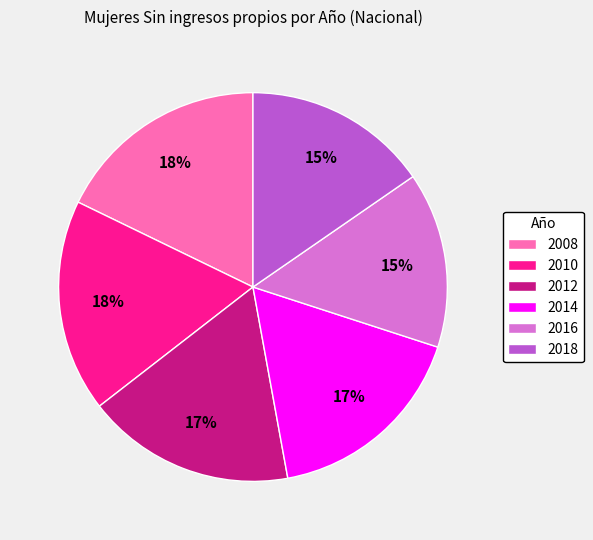

What is the ratio of the value at 2016 to the value at 2008?

0.8